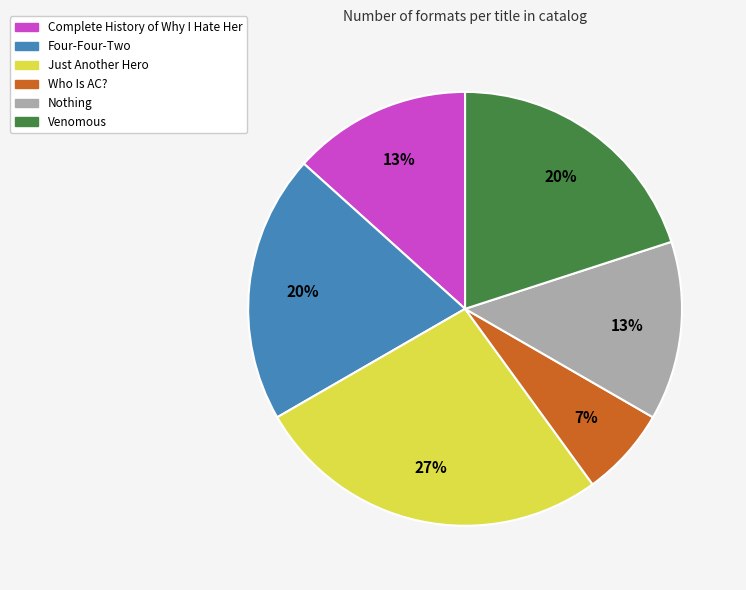

Do Just Another Hero and Who Is AC? together represent more than half of the pie?

No